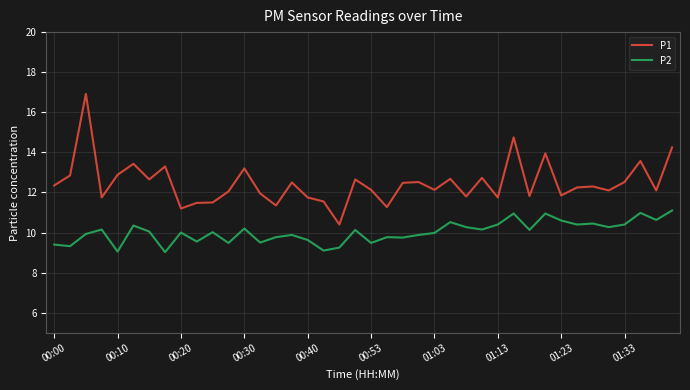

In P2, how many points are lower than both neighbors (excluding endpoints)?

14